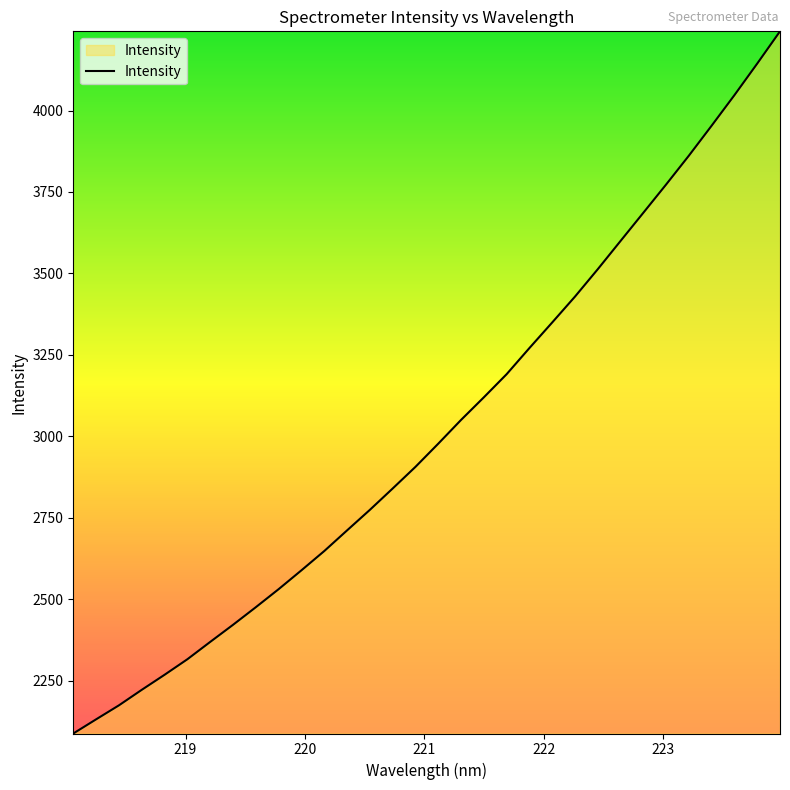

How many categories are shown in the chart?

32